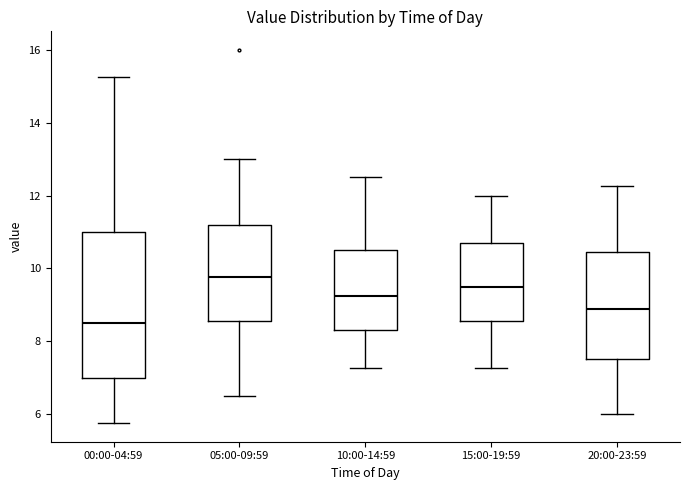

Reading left to right, transcribe this box plot: for each box, give where its median line is, the range the box spans, and where its two whiskers end, as read against the y-axis. The values are not printed on the chart, so give them approximately, as read against the axis.

00:00-04:59: median 8.6, box 7.0 to 11.0, whiskers 5.8 to 15.2
05:00-09:59: median 9.8, box 8.6 to 11.2, whiskers 6.6 to 13.0
10:00-14:59: median 9.2, box 8.4 to 10.6, whiskers 7.2 to 12.6
15:00-19:59: median 9.6, box 8.6 to 10.6, whiskers 7.2 to 12.0
20:00-23:59: median 8.8, box 7.6 to 10.4, whiskers 6.0 to 12.2